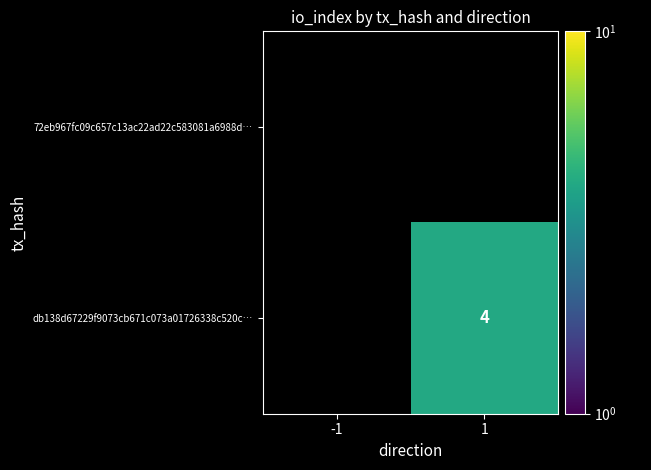

Count the number of categories in the chart.

2